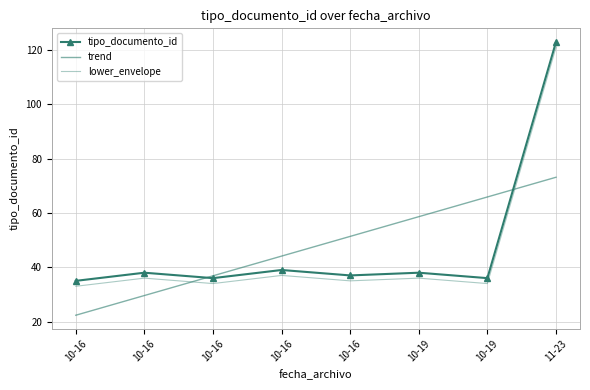

True or false: tipo_documento_id and lower_envelope intersect in this chart.

False